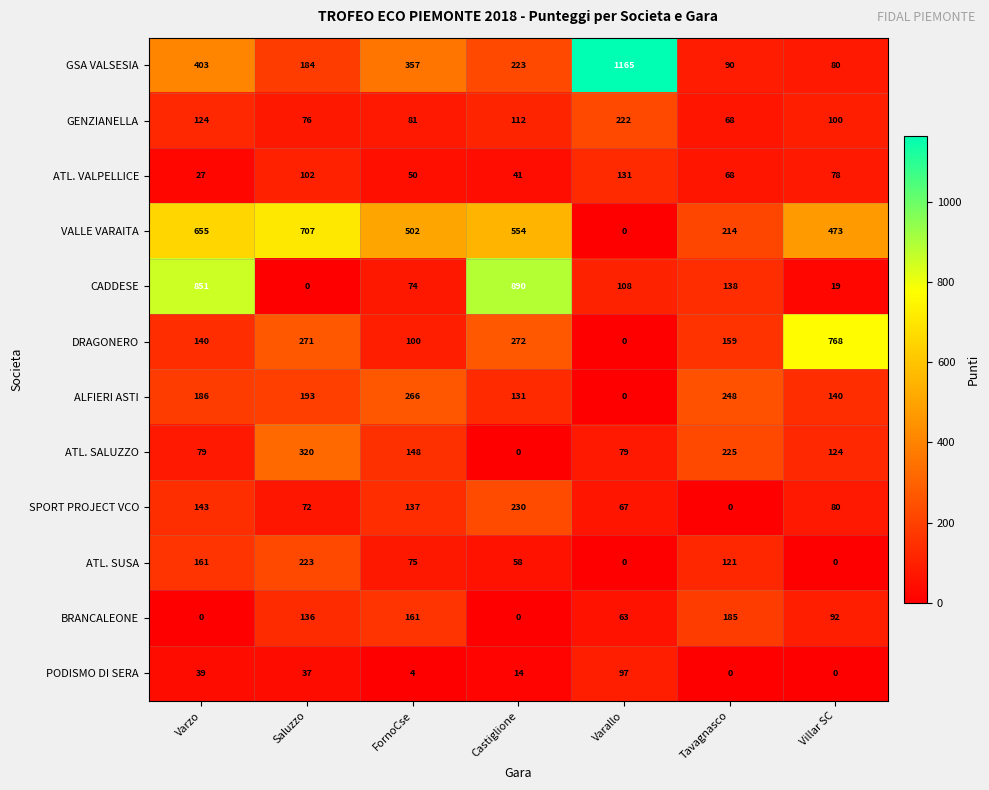

The BRANCALEONE series shows -91 at Castiglione. True or false?

False